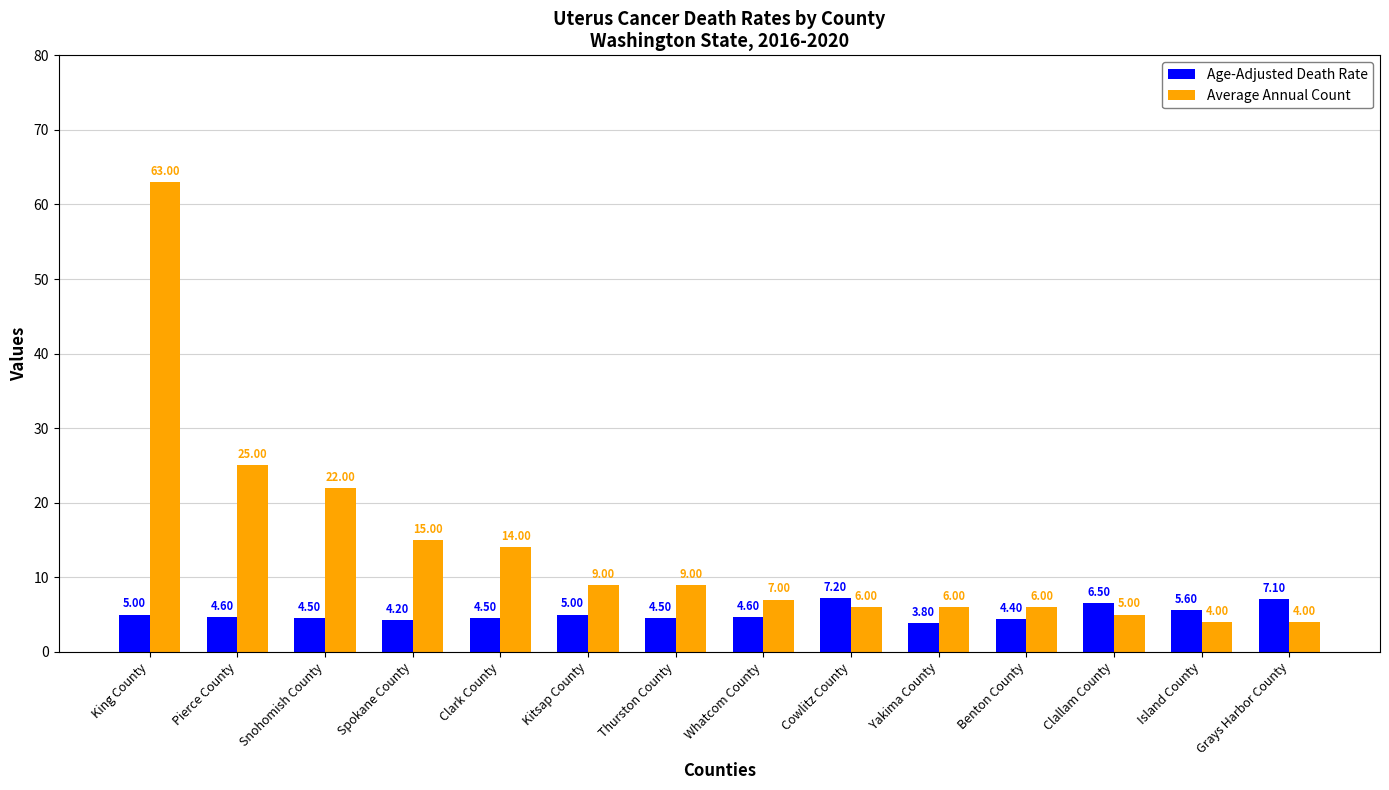

How many values in the Age-Adjusted Death Rate series exceed 4?

13